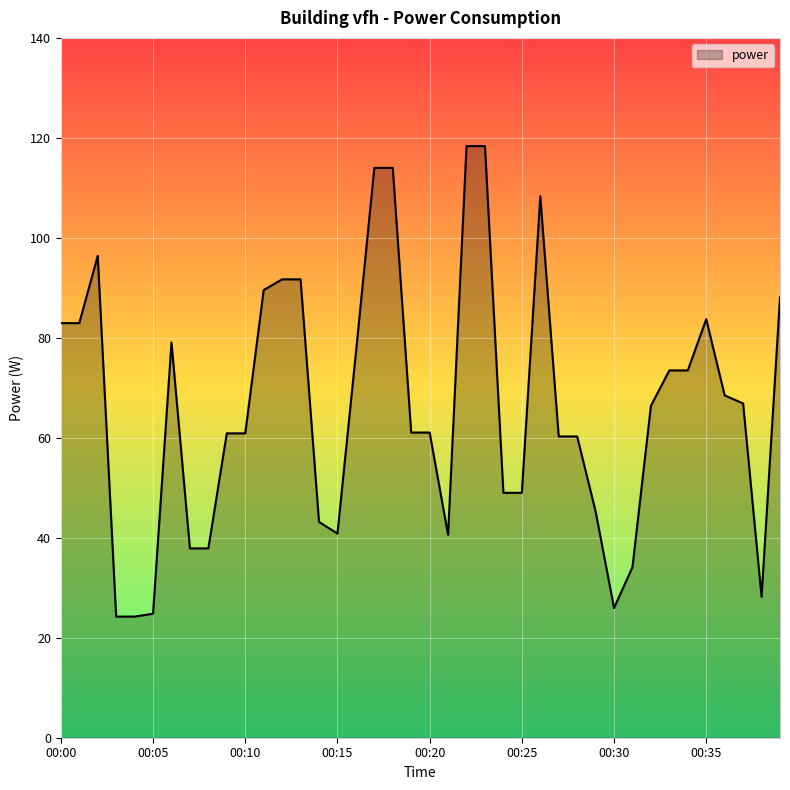

What is the smallest value displayed?

24.2